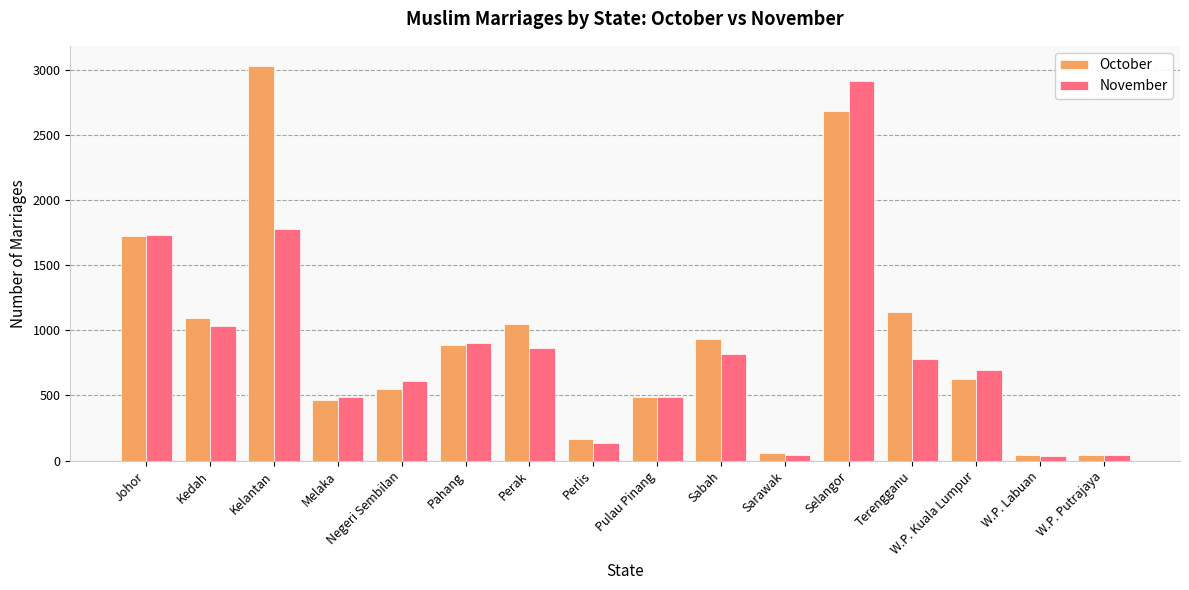

Which series has the largest total across all categories?

October